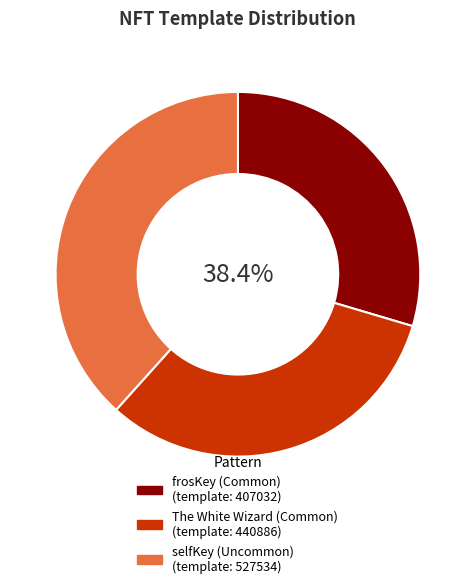

Rank the categories by value from highest to lowest.

527534, 440886, 407032